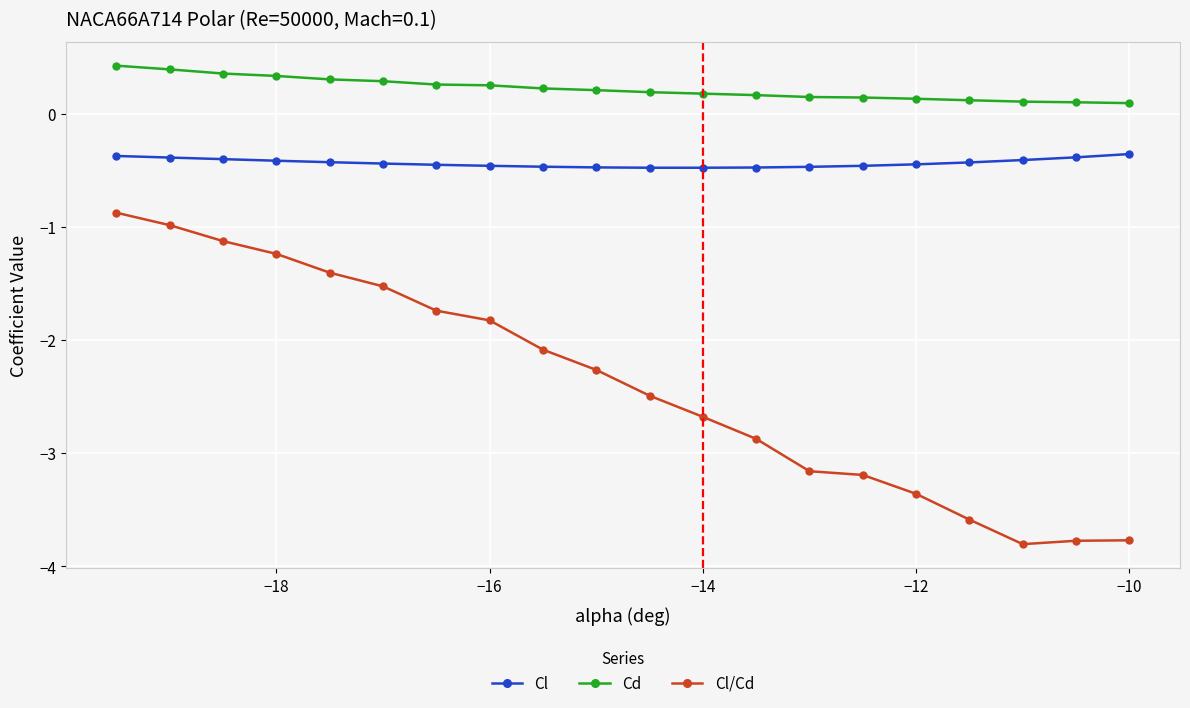

What is the highest value of the Cd series?

0.4